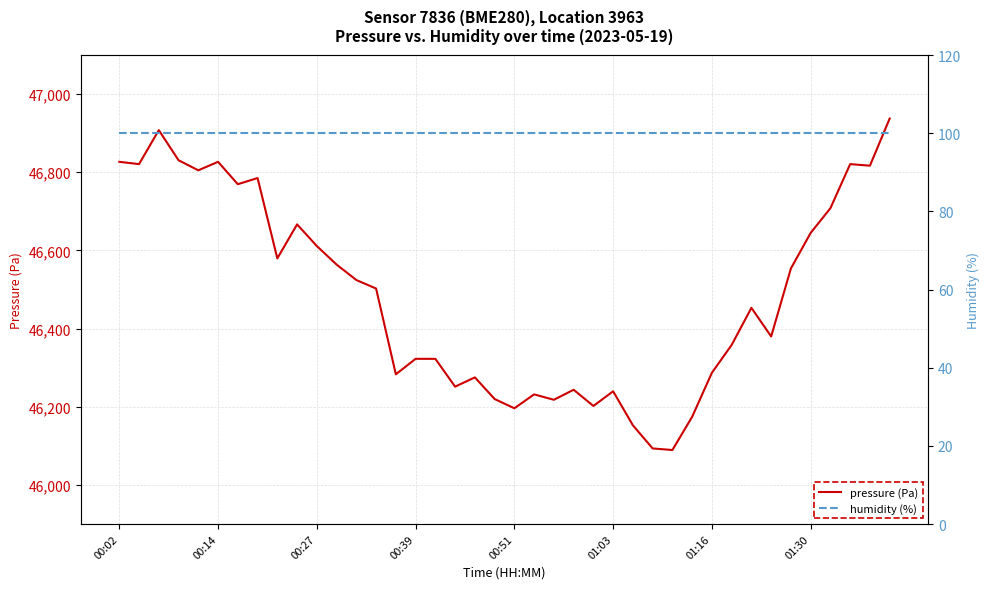

Reading right to left, transcribe all the data shown in this chart.

pressure (Pa): 46937.6	46816.9	46820.9	46708.2	46644.9	46554.0	46380.0	46453.2	46358.2	46287.1	46174.4	46089.4	46093.4	46152.7	46239.7	46202.1	46243.6	46217.9	46231.8	46196.2	46219.9	46275.2	46251.5	46322.7	46322.7	46283.1	46502.6	46524.3	46563.9	46611.3	46666.7	46579.7	46785.3	46769.5	46826.8	46805.1	46830.8	46907.9	46820.9	46826.8
humidity (%): 100.0	100.0	100.0	100.0	100.0	100.0	100.0	100.0	100.0	100.0	100.0	100.0	100.0	100.0	100.0	100.0	100.0	100.0	100.0	100.0	100.0	100.0	100.0	100.0	100.0	100.0	100.0	100.0	100.0	100.0	100.0	100.0	100.0	100.0	100.0	100.0	100.0	100.0	100.0	100.0